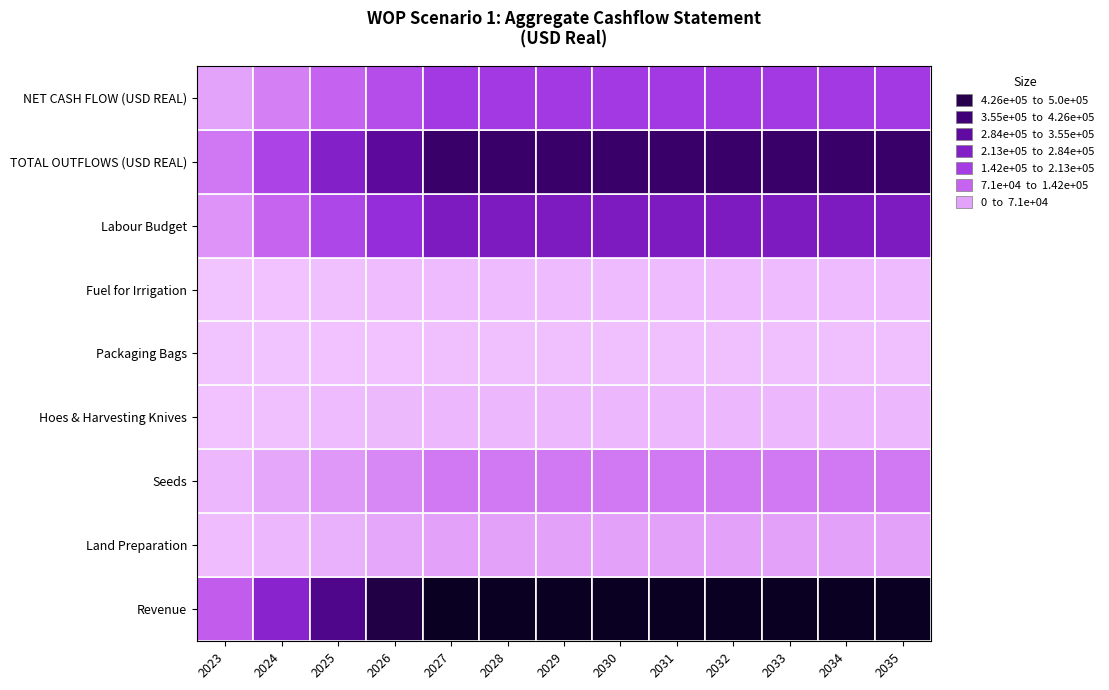

Which has a higher value, Labour Budget or Seeds?

Labour Budget